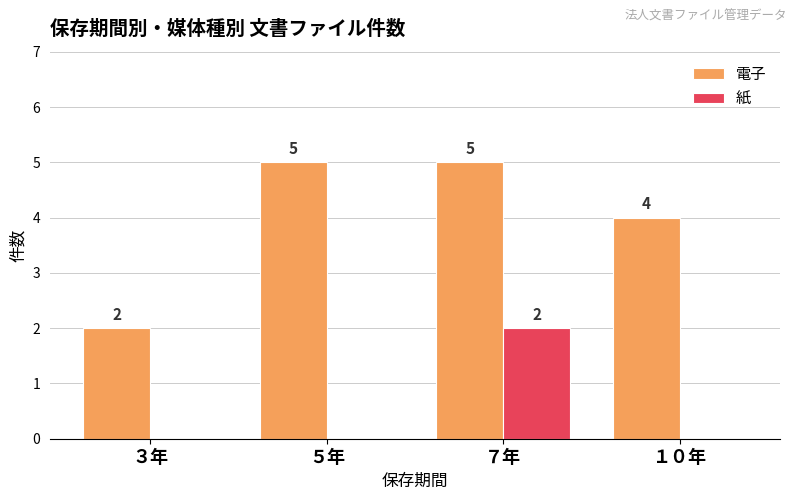

At which label does 紙 reach its peak?

７年